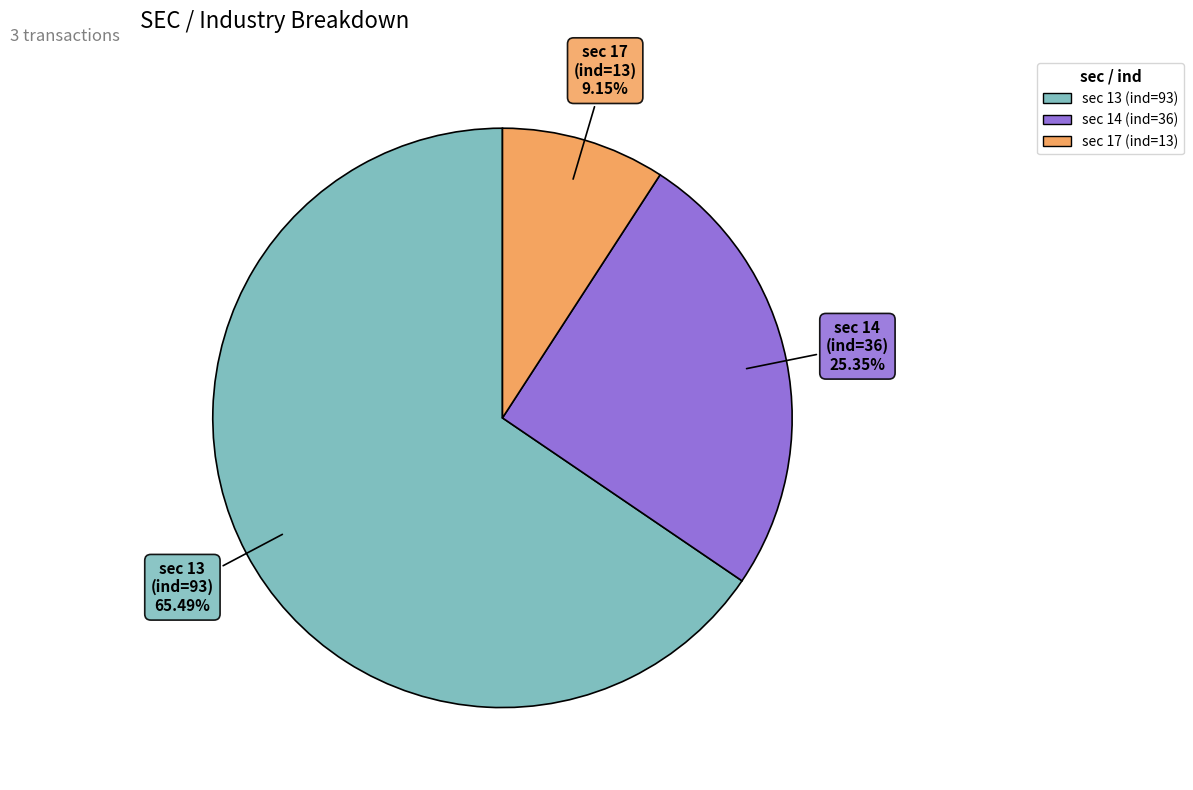

Does any single category account for the majority?

Yes